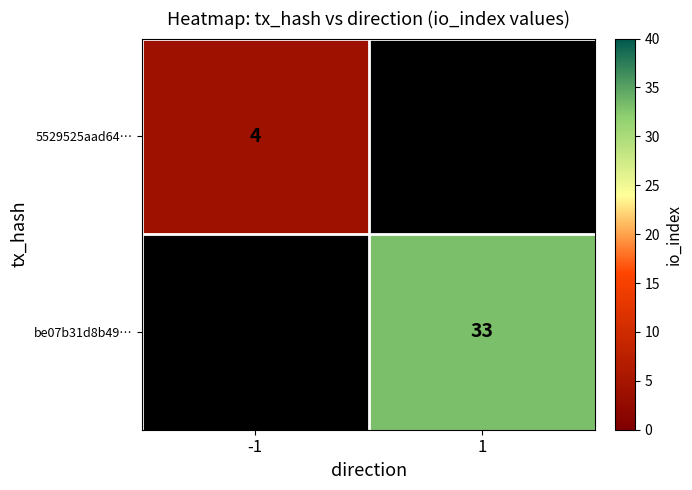

Which has a higher value, -1 or 1?

1